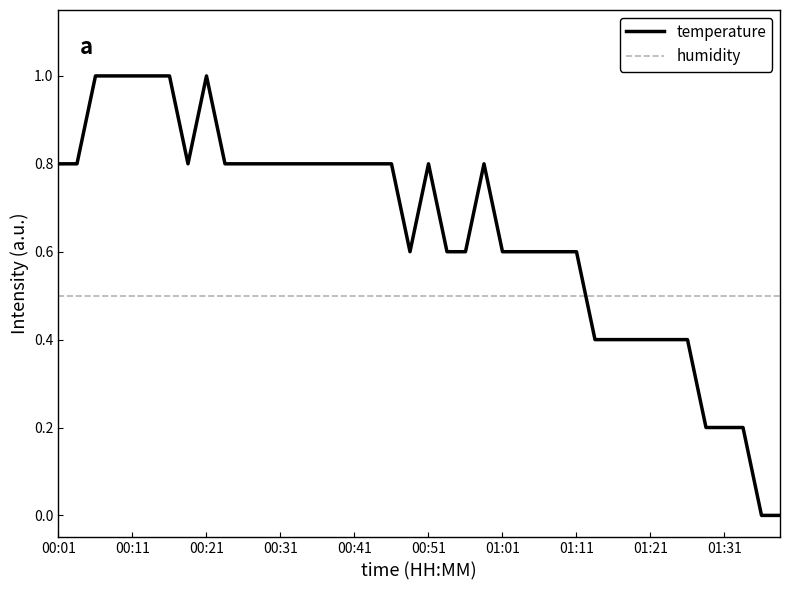

How many times do humidity and temperature cross each other?

1